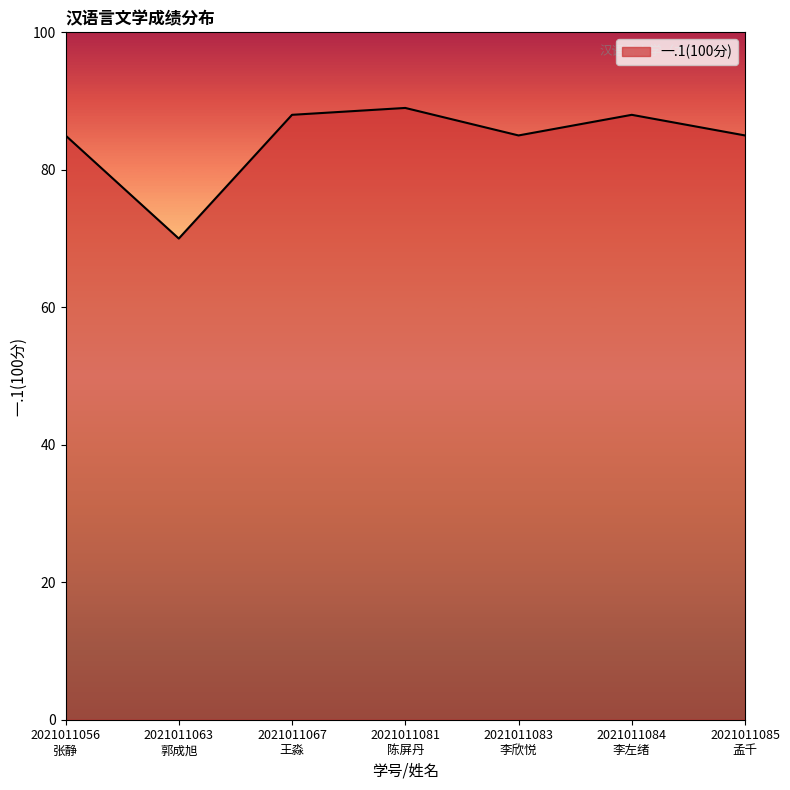

What position from the left is 2021011085
孟千?

7